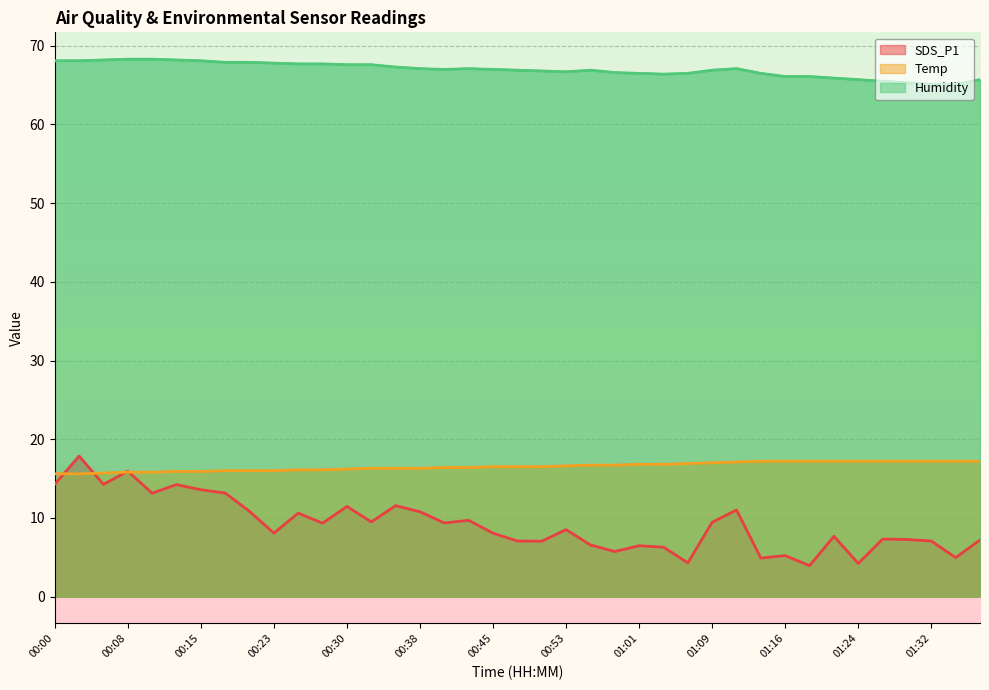

Where is Temp nearest to the value 16?

00:18